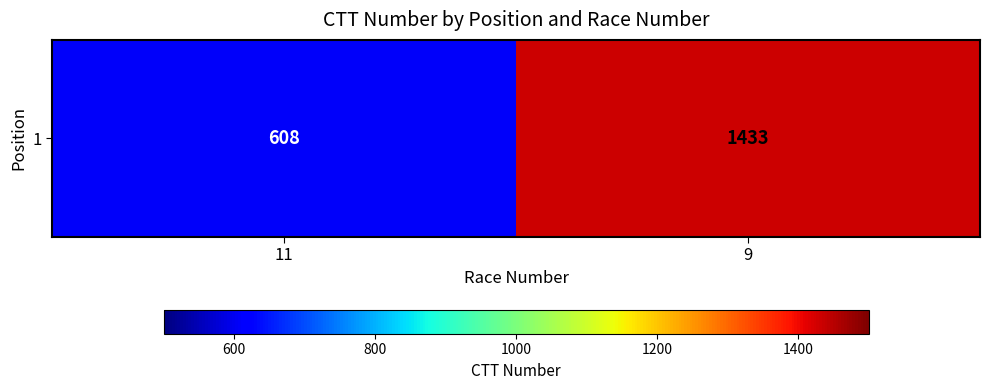

How many data points does each series have?

2